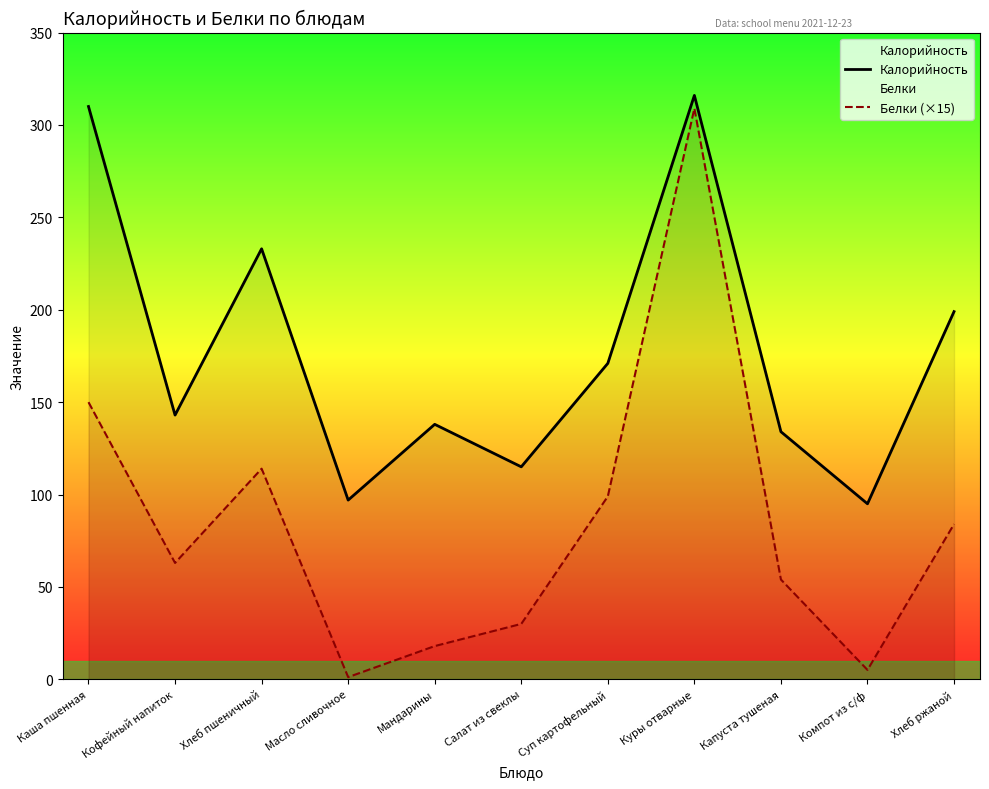

What is the sum of all Калорийность values?

1951.0